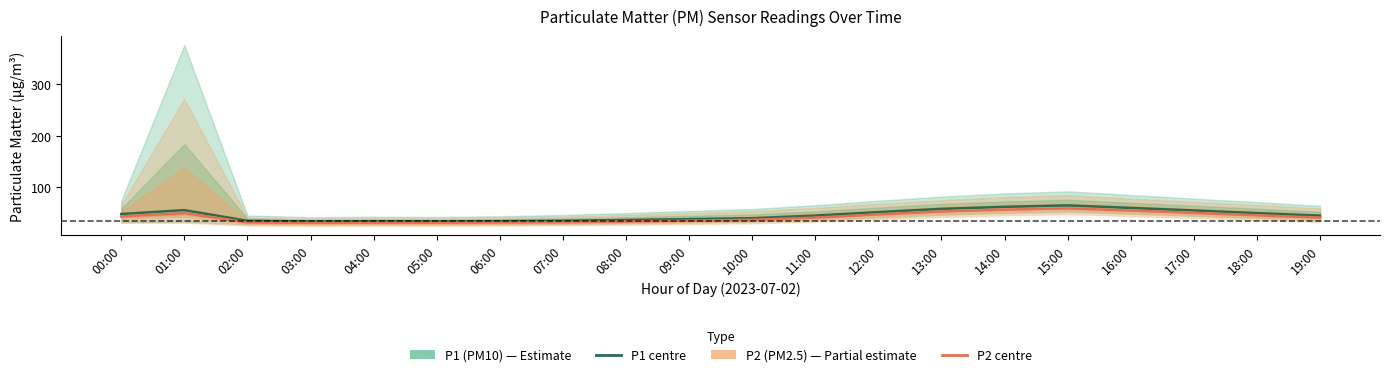

In P2 (PM2.5), how many points are higher than both neighbors (excluding endpoints)?

3